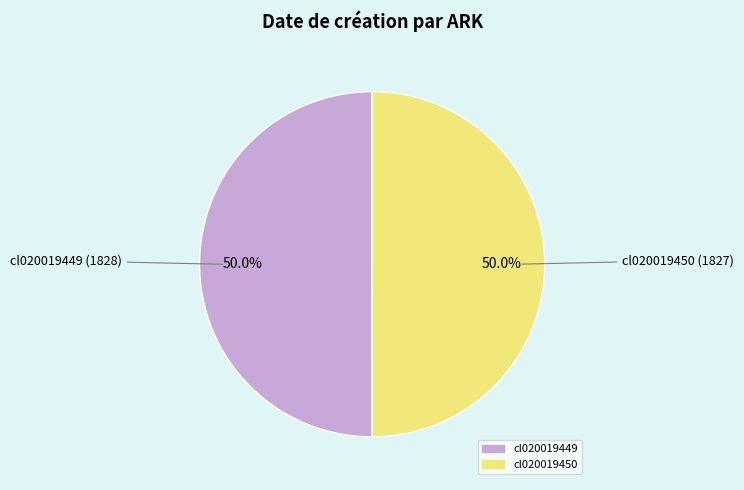

What is the ratio of the value at cl020019449 to the value at cl020019450?

1.0